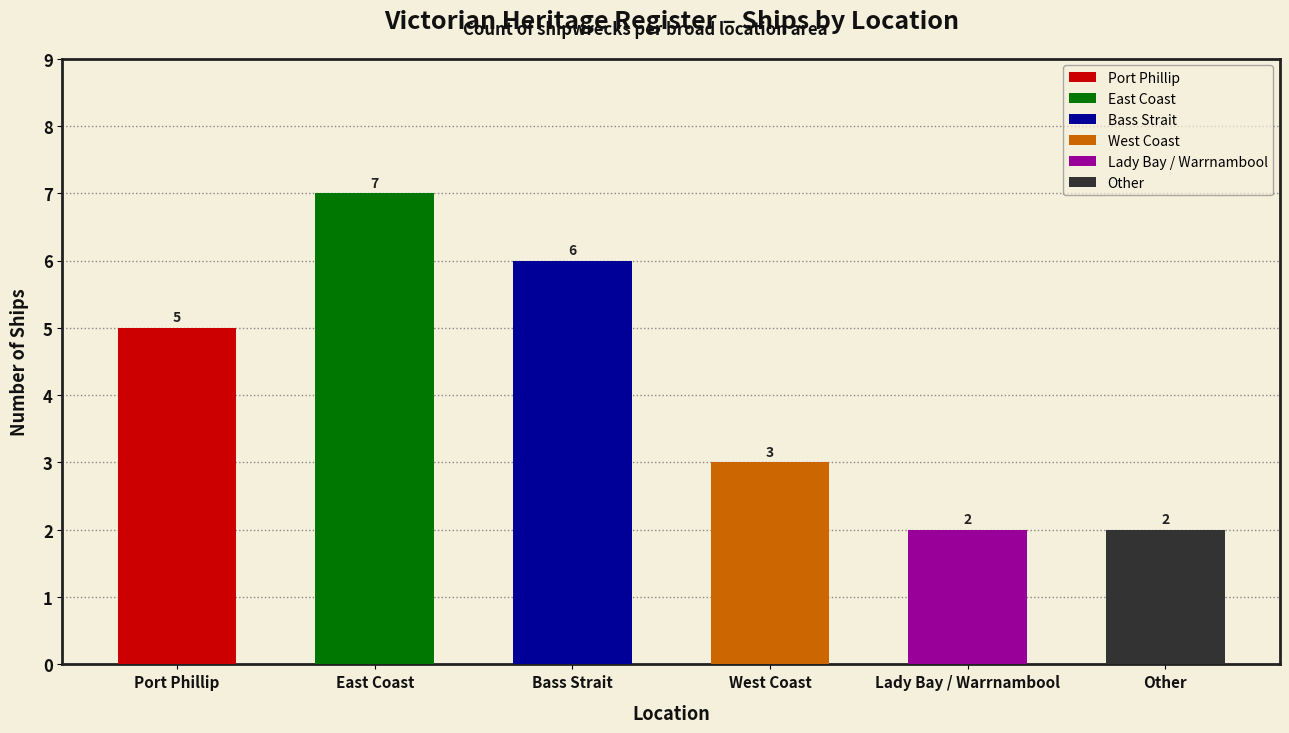

What is the change in value from Port Phillip to East Coast?

+2